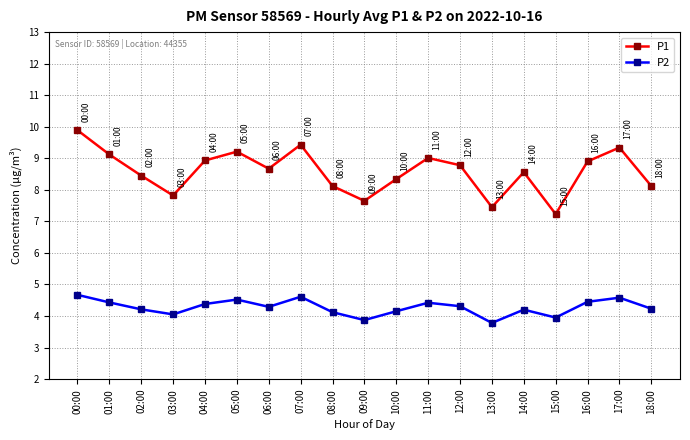

Is it true that P2 equals 4.7 at 00:00?

True